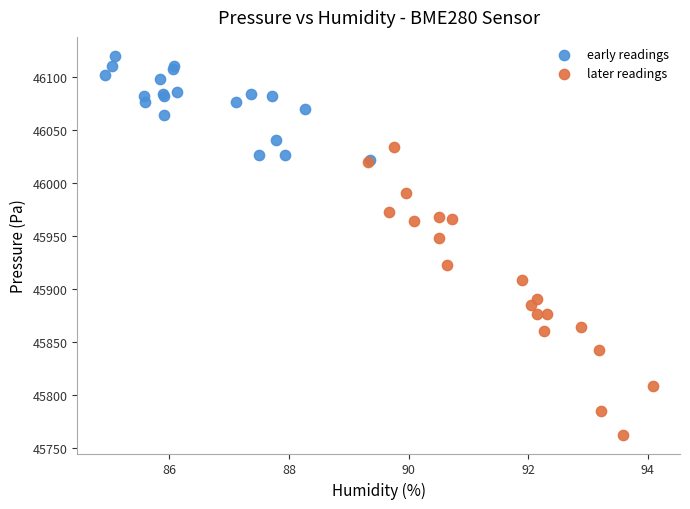

Which series contains the highest Y value?

early readings